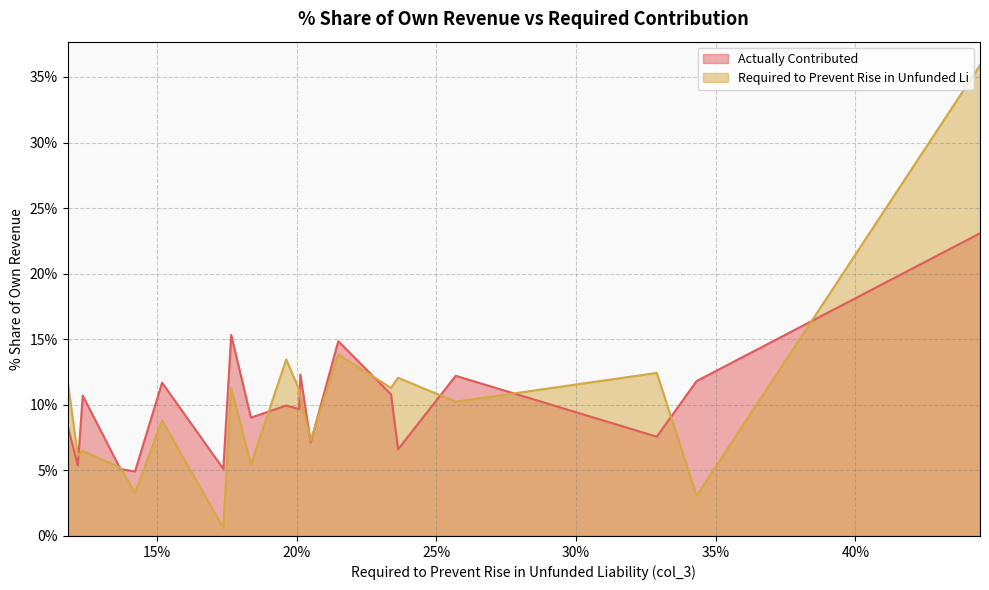

What are all the series names shown in the legend?

Actually Contributed, Required to Prevent Rise in Unfunded Li